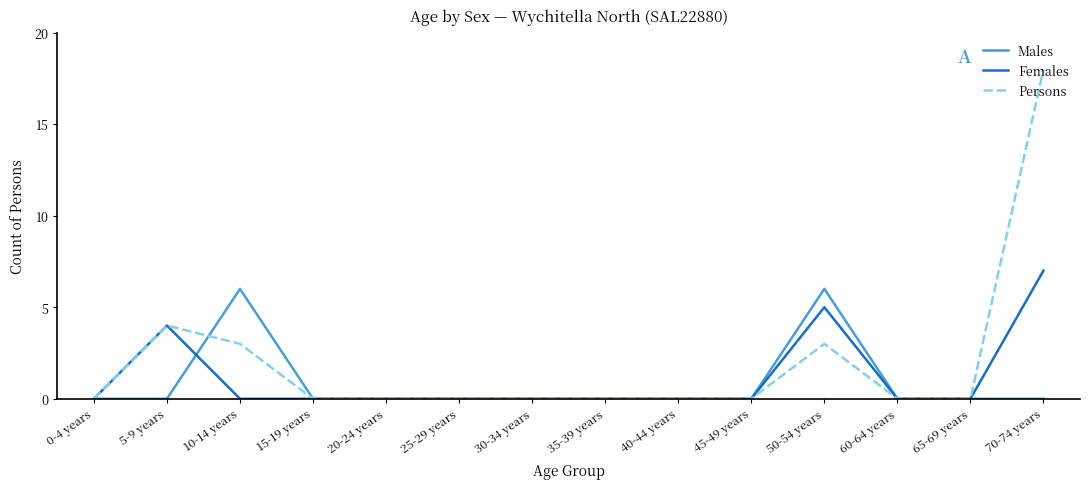

What is the total value across all series at 50-54 years?

14